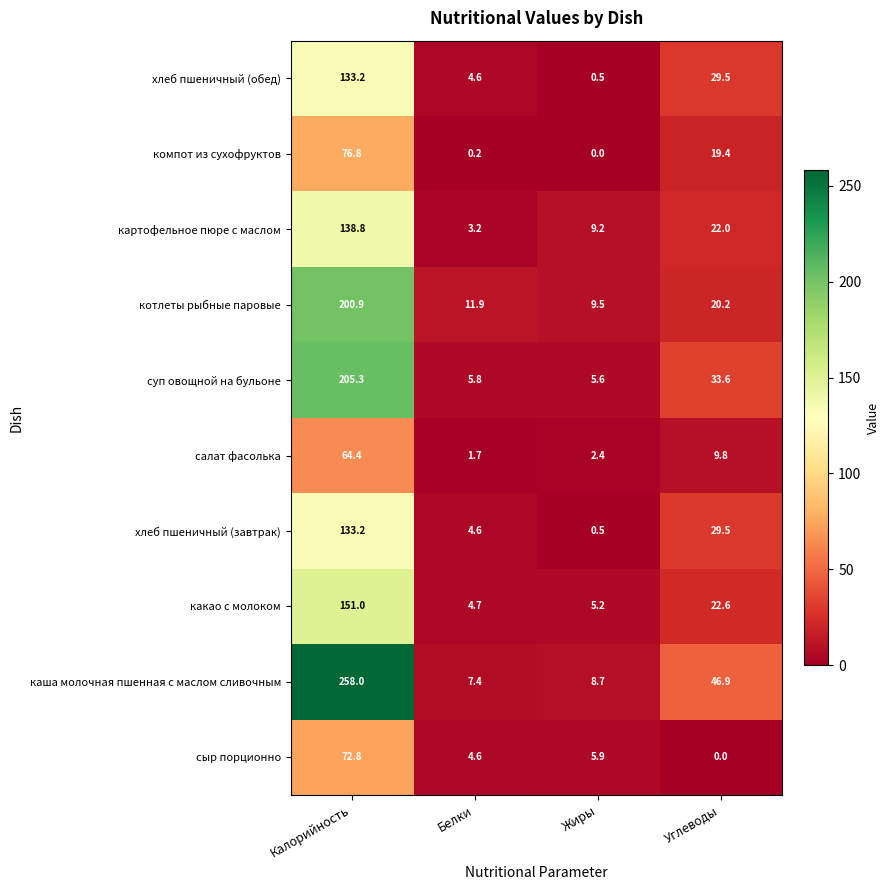

List the labels in order of суп овощной на бульоне value, largest first.

Калорийность, Углеводы, Белки, Жиры